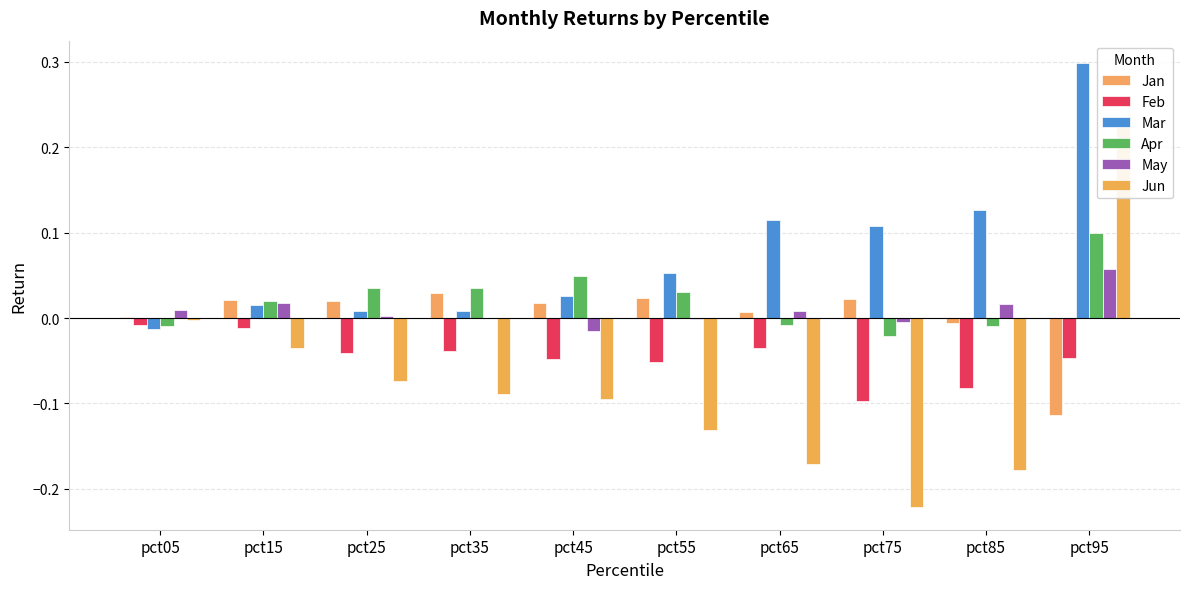

Which series has the largest total across all categories?

Mar